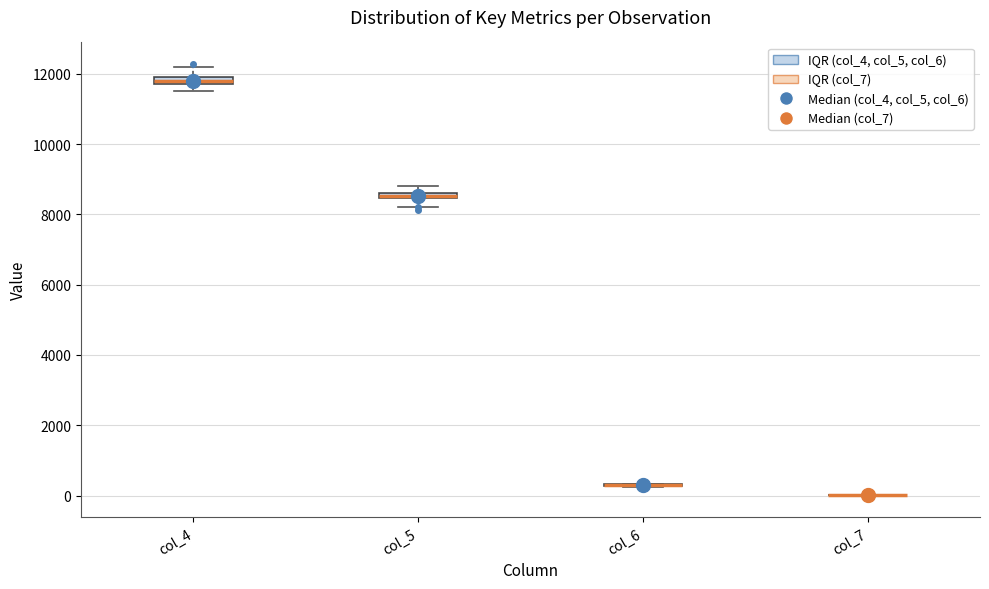

Where is the lower edge of the box for col_4 on the y-axis? The values are not printed on the chart, so give them approximately, as read against the axis.

11600